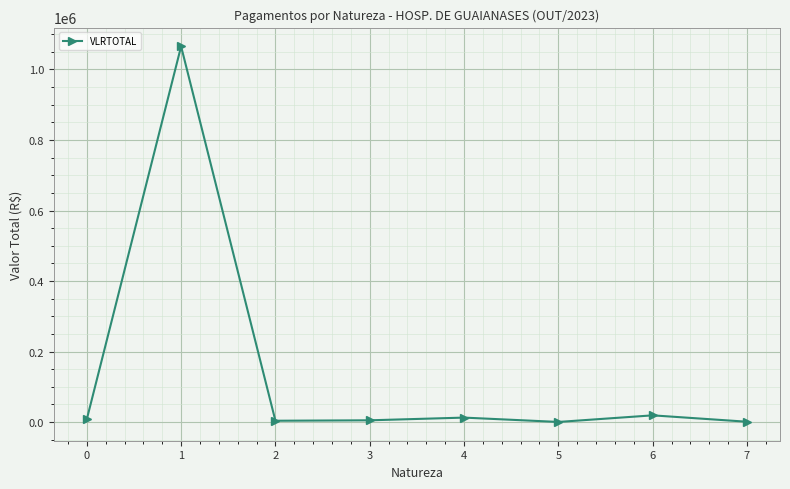

Where is the first local maximum?

1